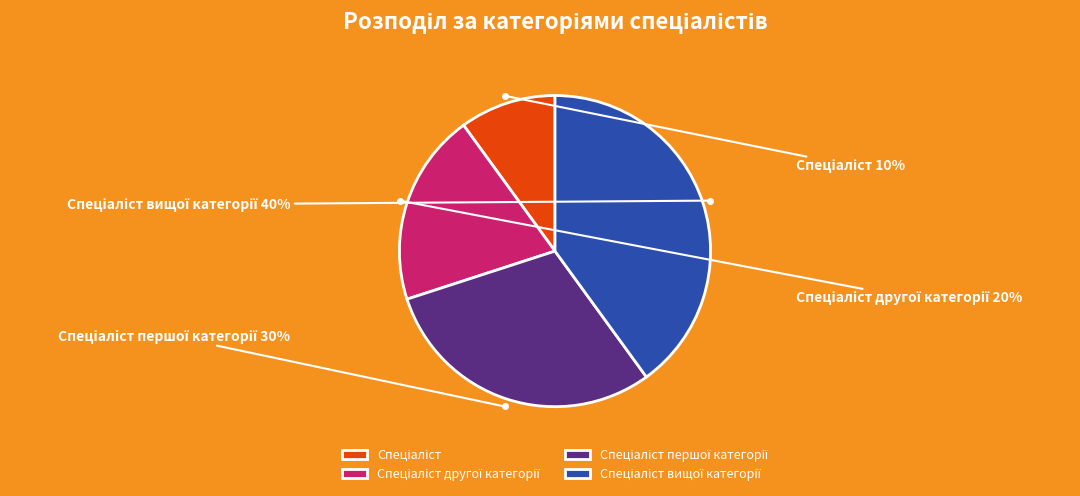

Does any single category account for the majority?

No